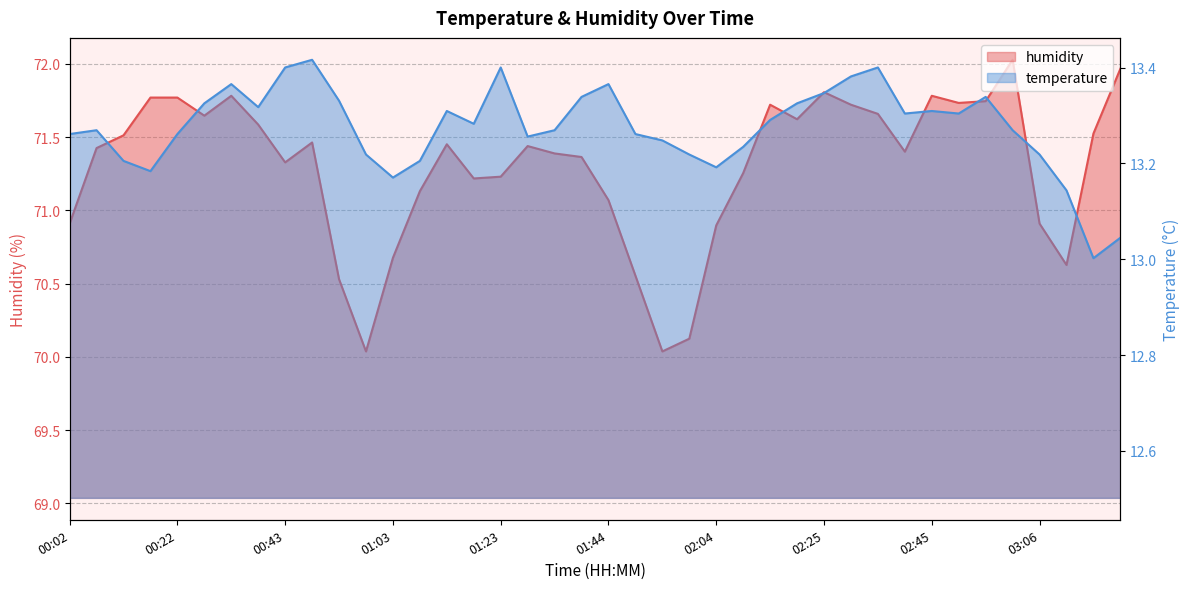

What is the minimum value for humidity?

70.0